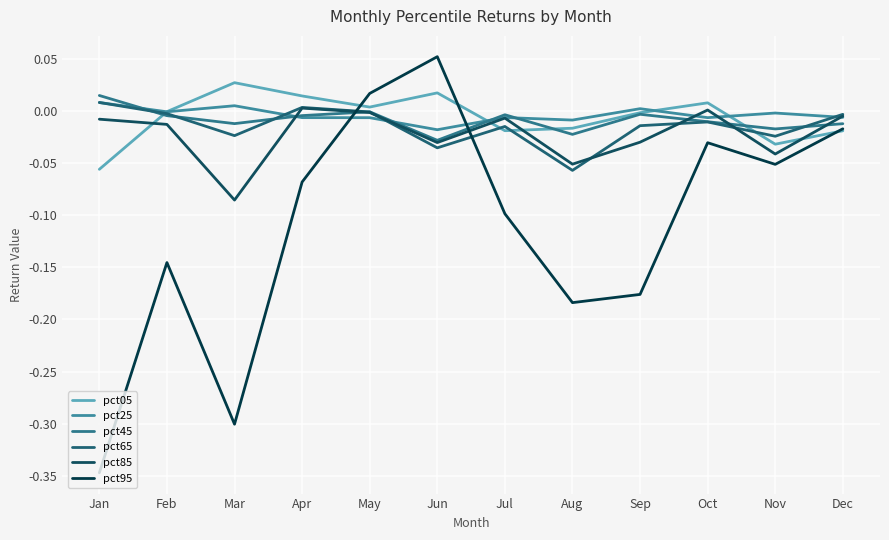

Reading right to left, what are all the values shown in this chart?

pct05: Dec=-0.0	Nov=-0.0	Oct=0.0	Sep=-0.0	Aug=-0.0	Jul=-0.0	Jun=0.0	May=0.0	Apr=0.0	Mar=0.0	Feb=-0.0	Jan=-0.1
pct25: Dec=-0.0	Nov=-0.0	Oct=-0.0	Sep=0.0	Aug=-0.0	Jul=-0.0	Jun=-0.0	May=-0.0	Apr=-0.0	Mar=0.0	Feb=-0.0	Jan=0.0
pct45: Dec=-0.0	Nov=-0.0	Oct=-0.0	Sep=-0.0	Aug=-0.0	Jul=-0.0	Jun=-0.0	May=-0.0	Apr=-0.0	Mar=-0.0	Feb=-0.0	Jan=0.0
pct65: Dec=-0.0	Nov=-0.0	Oct=-0.0	Sep=-0.0	Aug=-0.1	Jul=-0.0	Jun=-0.0	May=-0.0	Apr=0.0	Mar=-0.0	Feb=-0.0	Jan=0.0
pct85: Dec=-0.0	Nov=-0.0	Oct=0.0	Sep=-0.0	Aug=-0.1	Jul=-0.0	Jun=-0.0	May=-0.0	Apr=0.0	Mar=-0.1	Feb=-0.0	Jan=-0.0
pct95: Dec=-0.0	Nov=-0.1	Oct=-0.0	Sep=-0.2	Aug=-0.2	Jul=-0.1	Jun=0.1	May=0.0	Apr=-0.1	Mar=-0.3	Feb=-0.1	Jan=-0.3